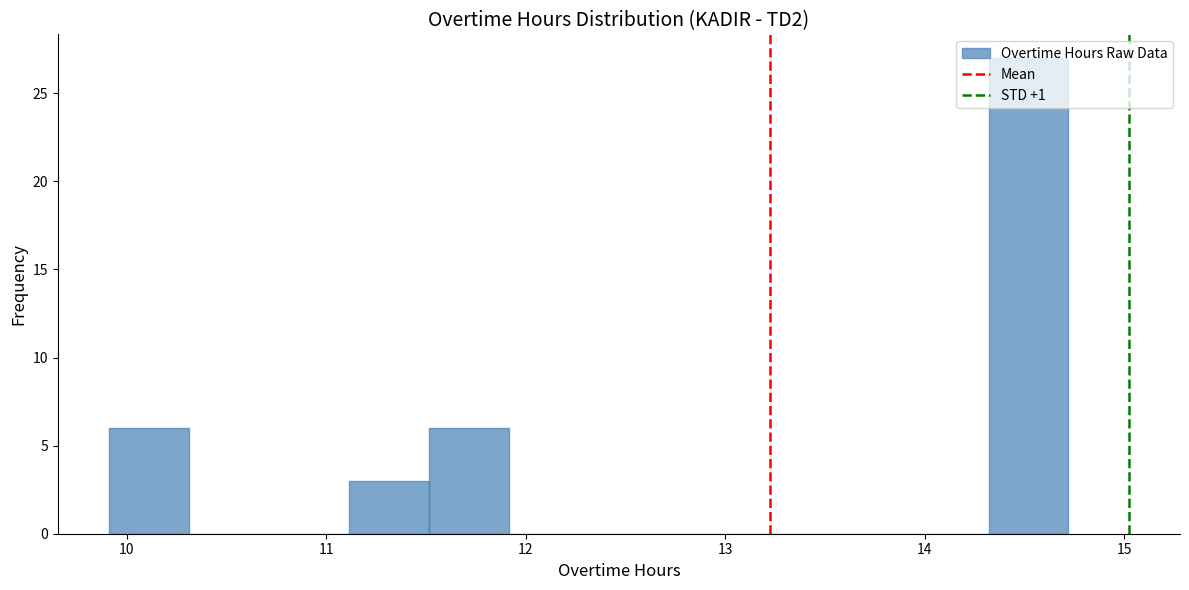

How tall is the bar that spans 11.1 to 11.5 on the x-axis? Neither the bar edges nor the heights are printed on the chart, so give them approximately, as read against the axes.

3